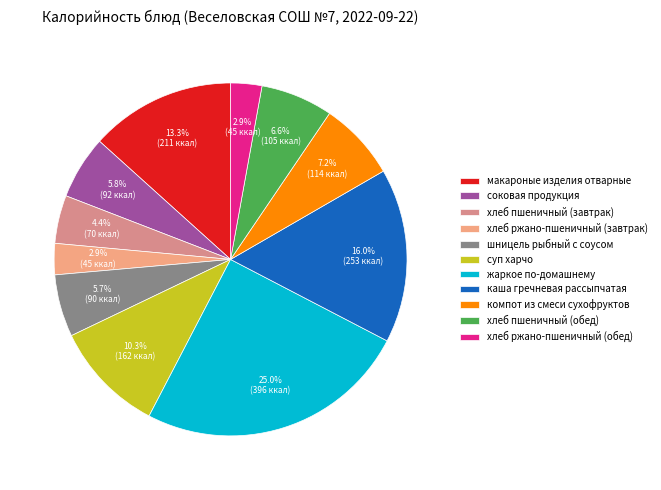

How many slices are in this pie chart?

11